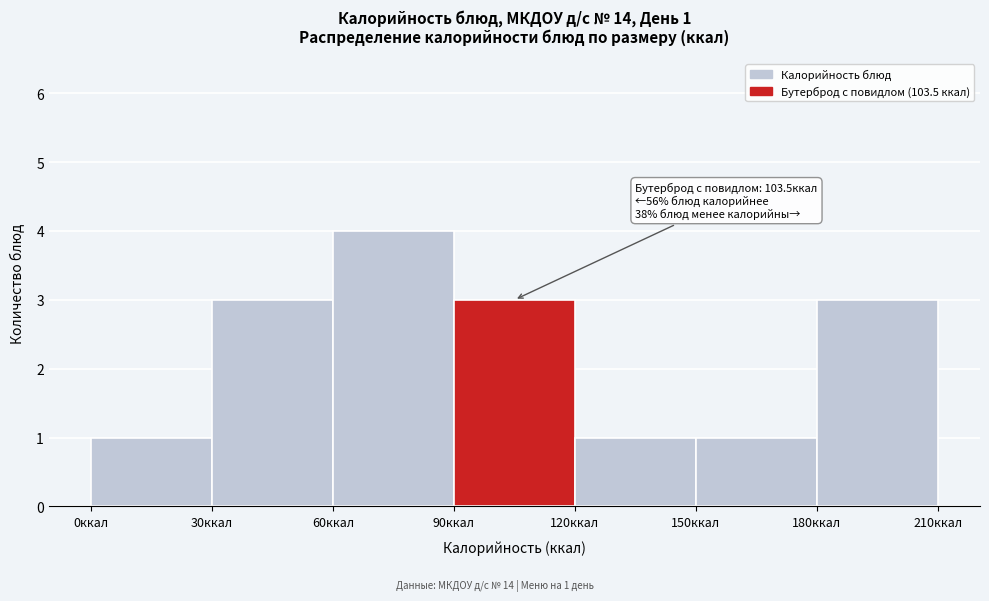

Which range on the x-axis has the tallest bar?

60 to 90